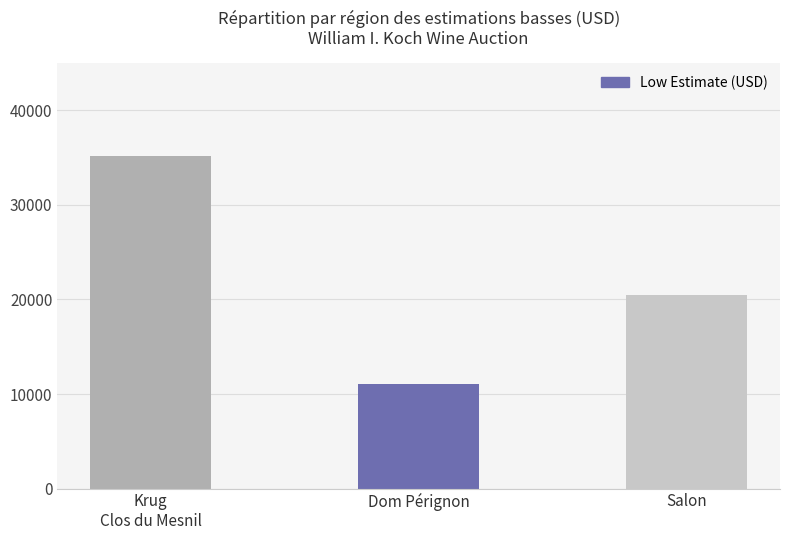

Reading left to right, transcribe all the data shown in this chart.

35200	11100	20500